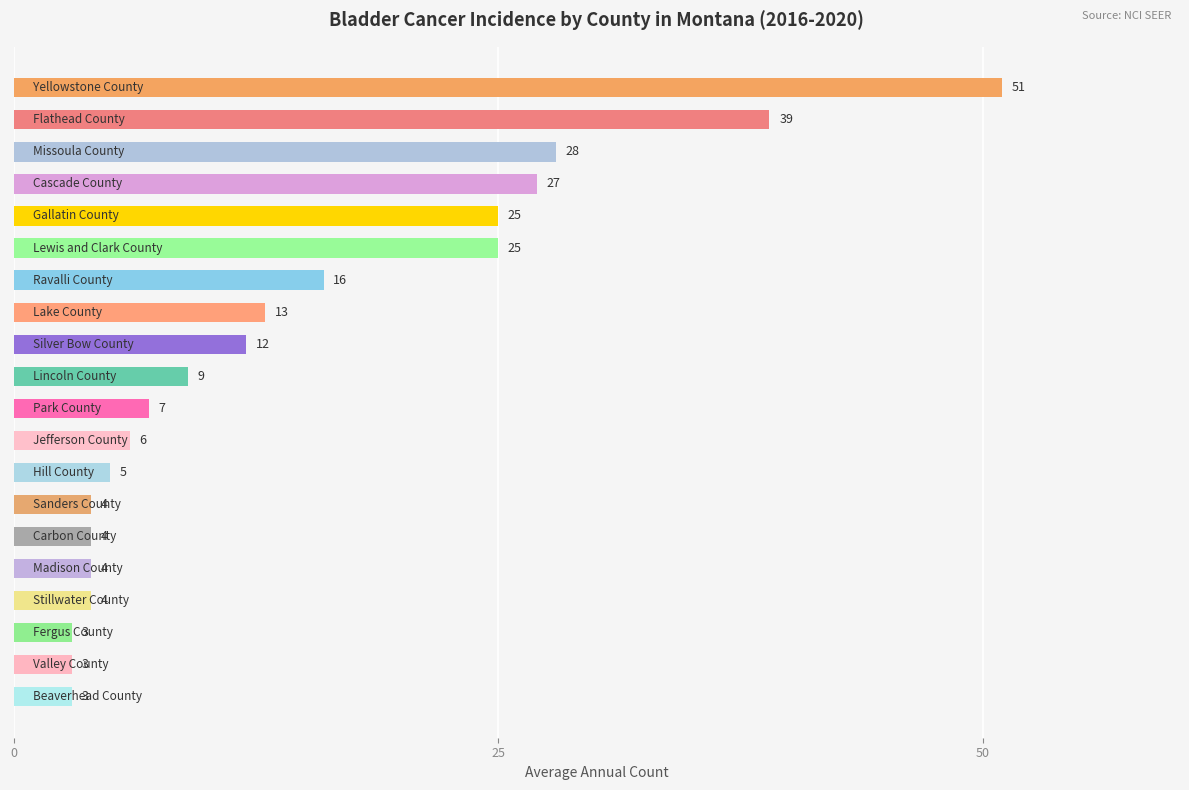

What is the minimum value shown in the chart?

3